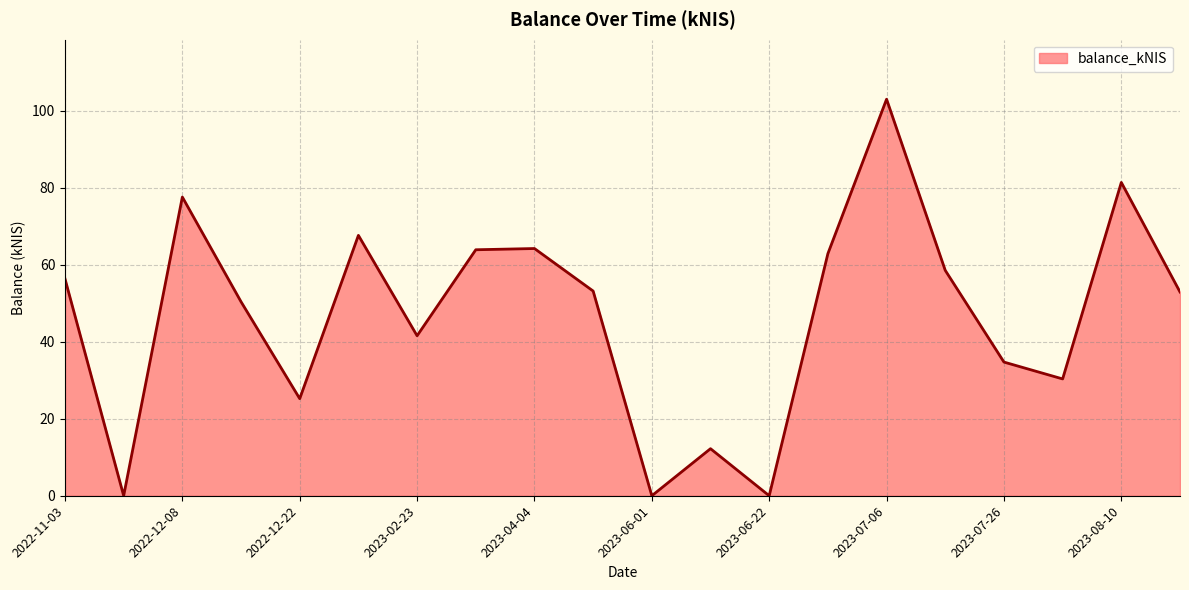

What is the difference between the maximum and minimum values?

103.1